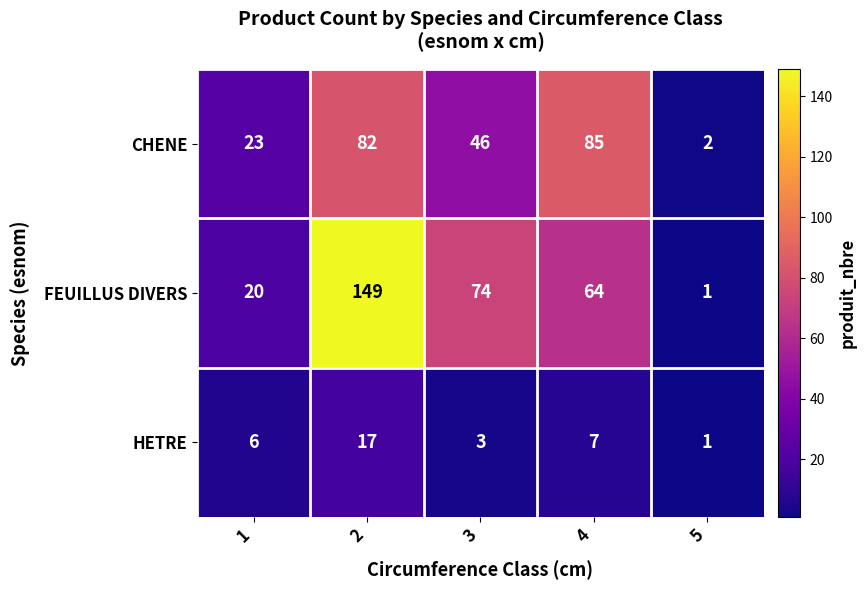

At which category is the sum across all series the highest?

2